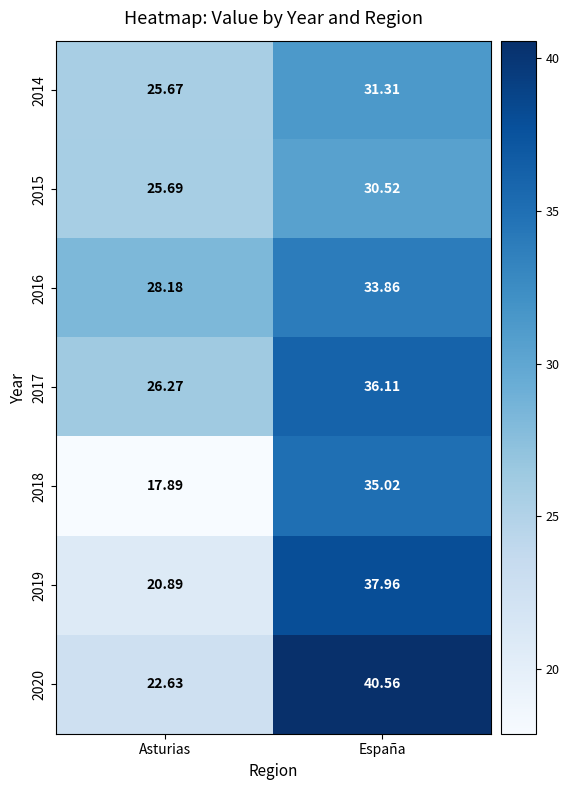

What is the greatest value displayed?

40.6